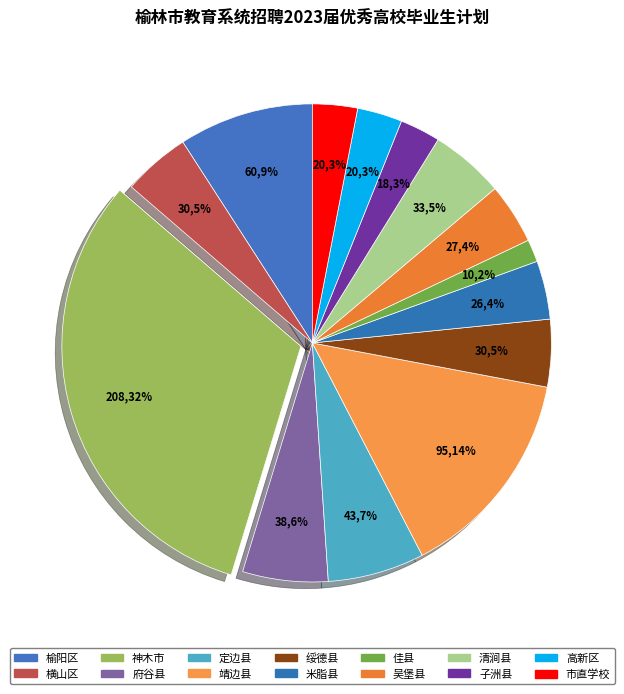

Is it true that 清涧县 is 15% of the pie?

False